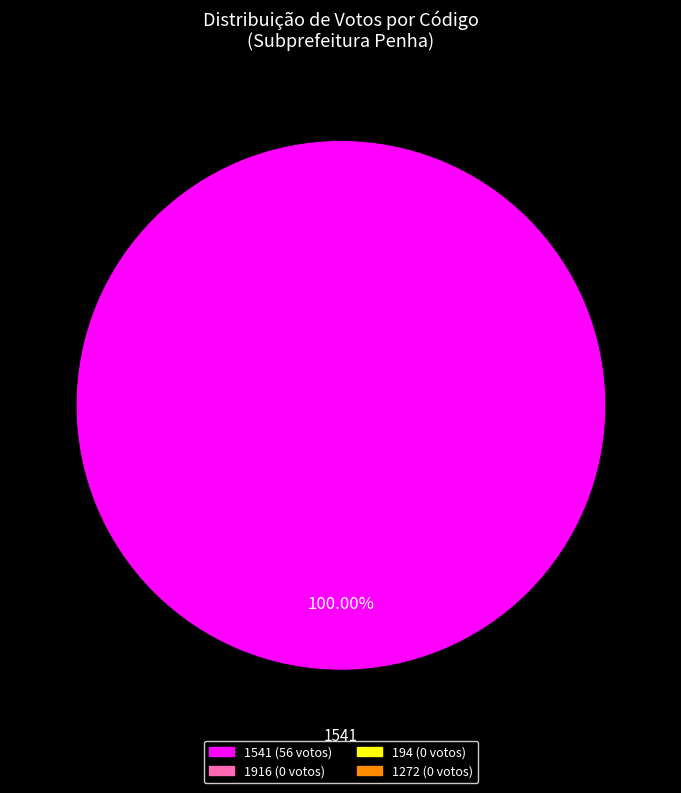

What percentage is the 1541 slice, to the nearest percent?

100%